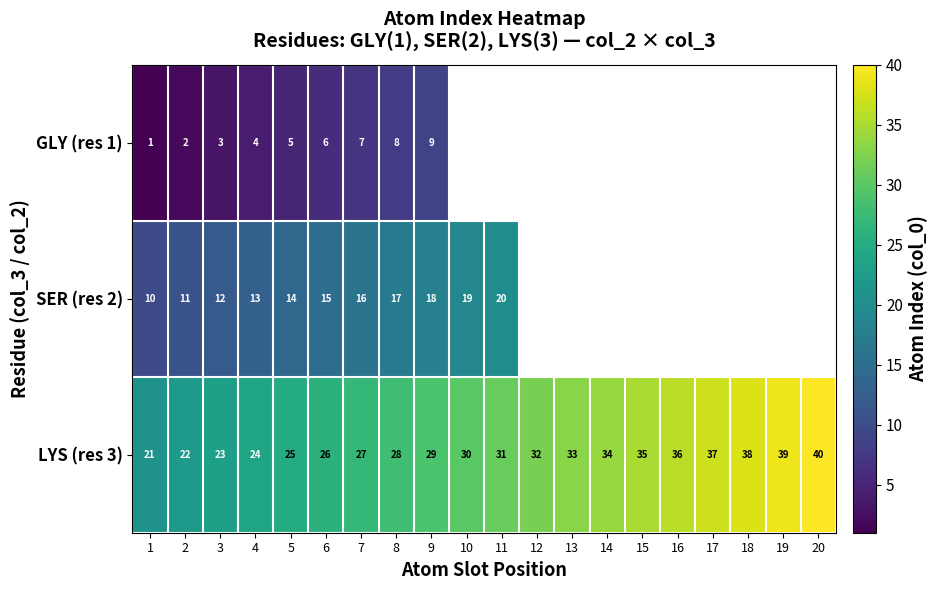

Where is LYS (res 3) nearest to the value 30?

10